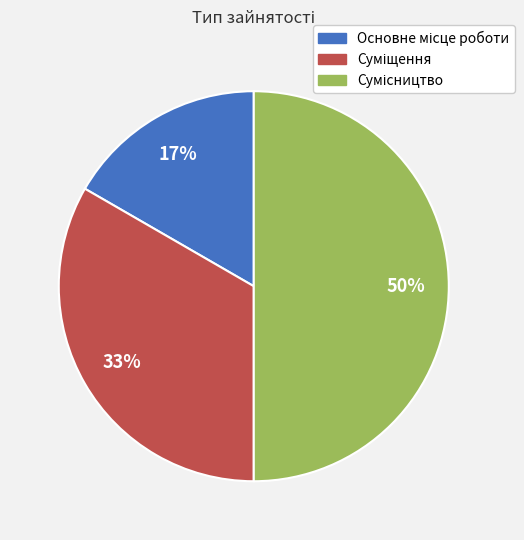

How many slices are in this pie chart?

3